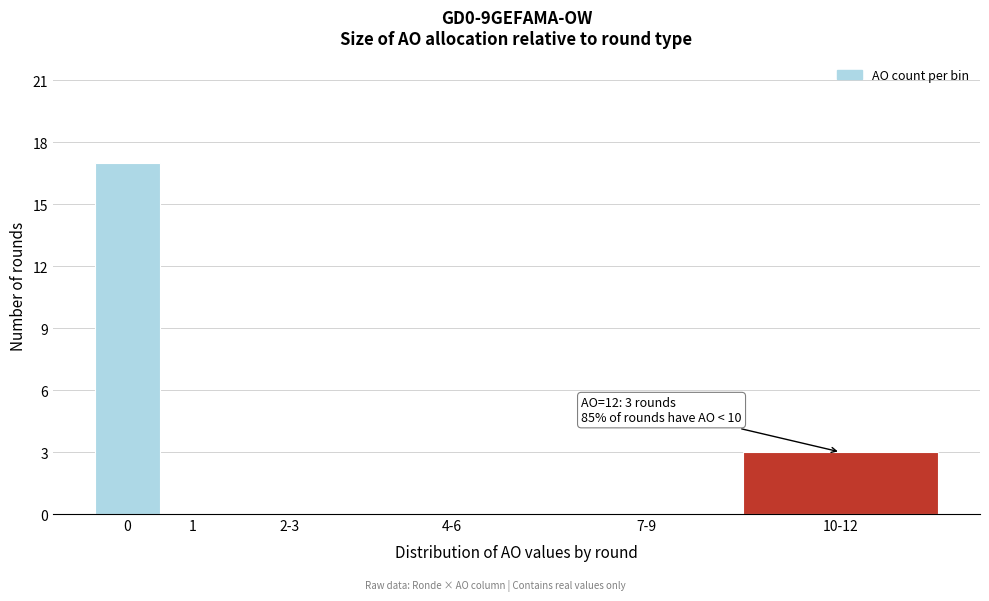

Reading left to right, what are all the values shown in this chart?

0=17	1=0	2-3=0	4-6=0	7-9=0	10-12=3